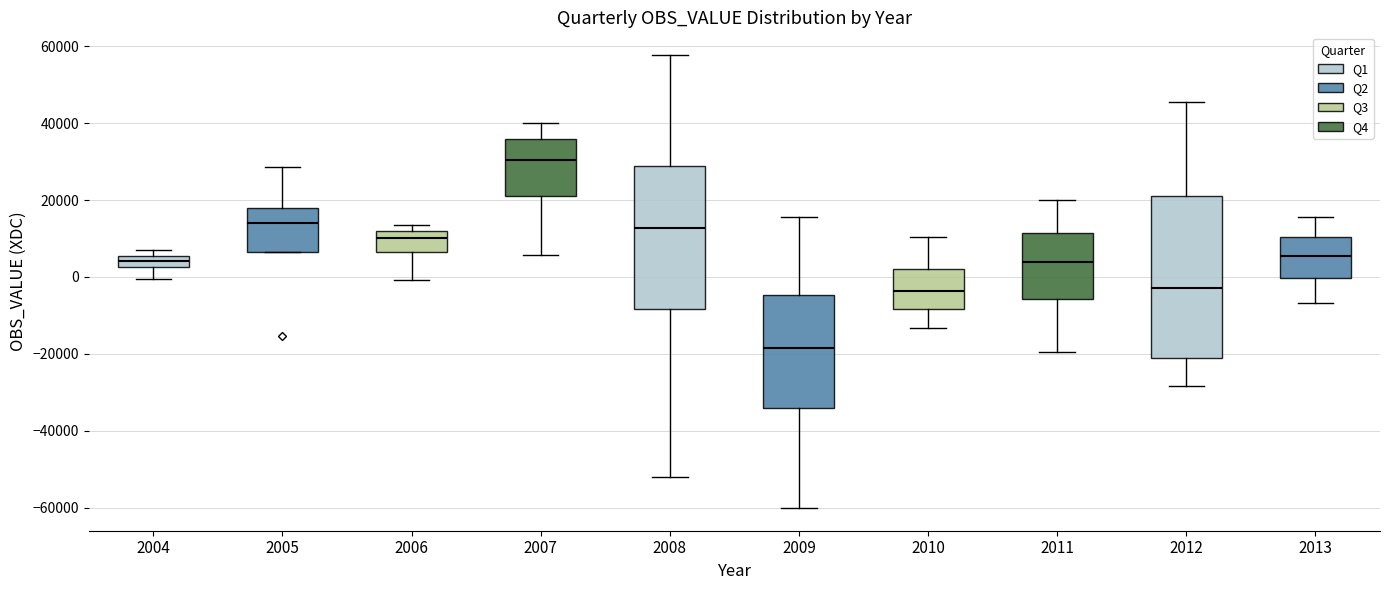

Where does the upper whisker of the box at x = 2012 end on the y-axis? The values are not printed on the chart, so give them approximately, as read against the axis.

46000